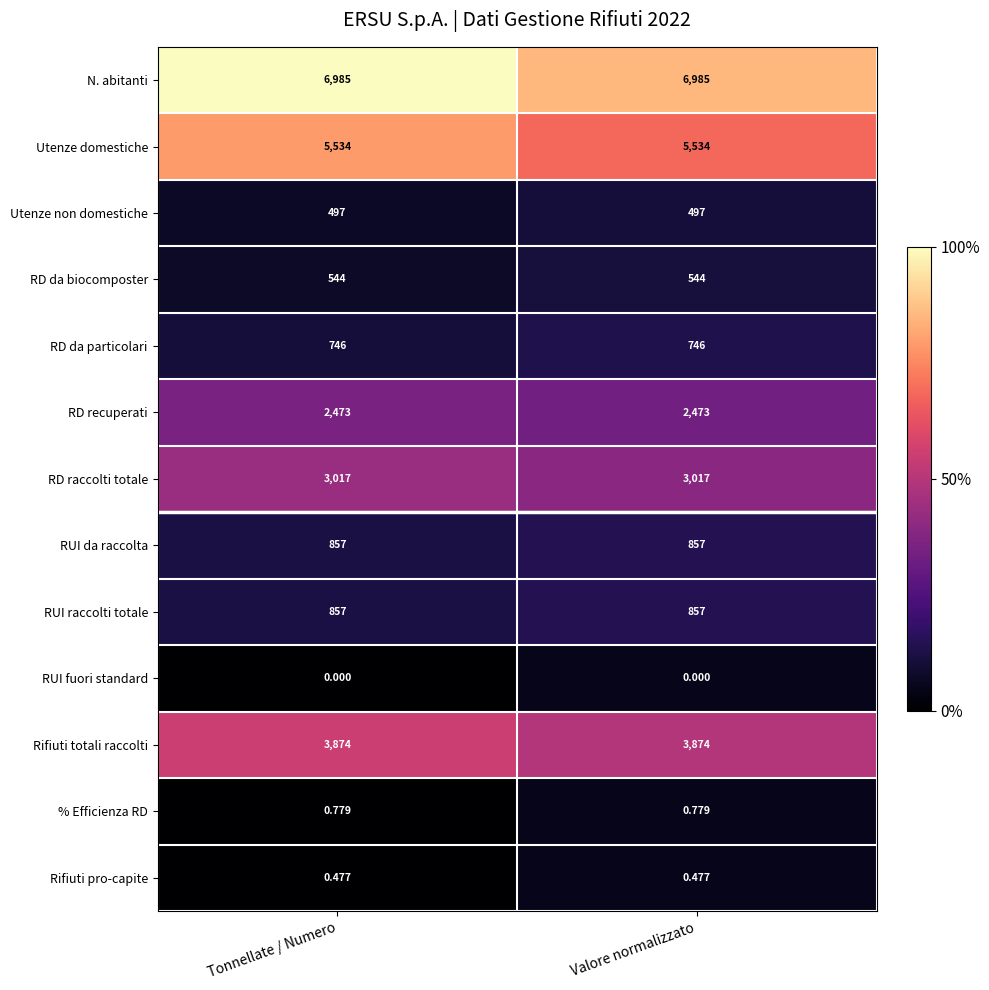

Which series has the largest total across all categories?

N. abitanti